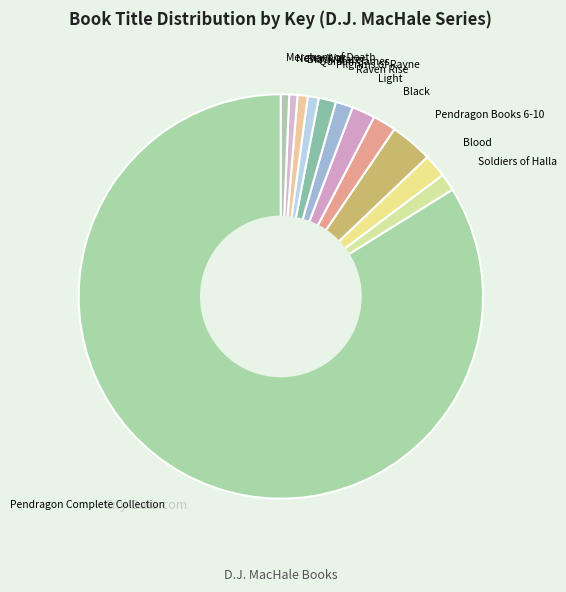

What is the largest slice in the pie chart?

Pendragon Complete Collection